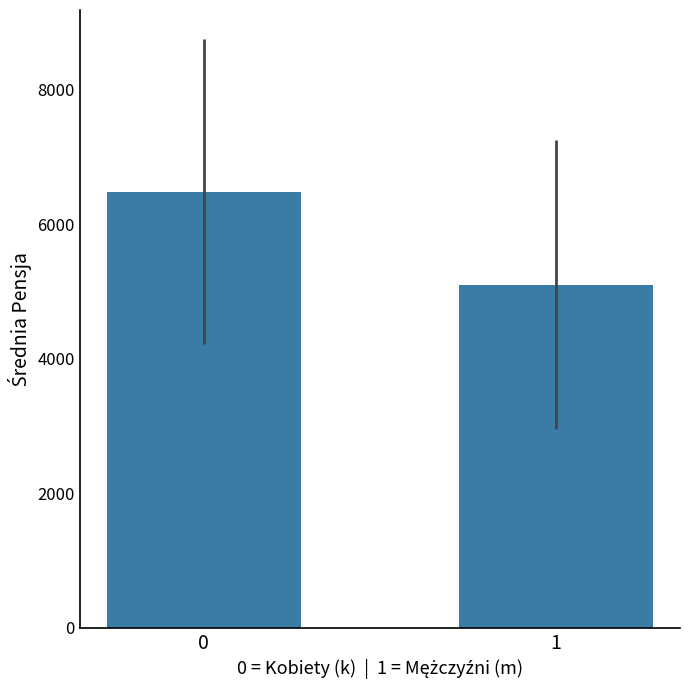

What is the ratio of the value at 0 to the value at 1?

1.3